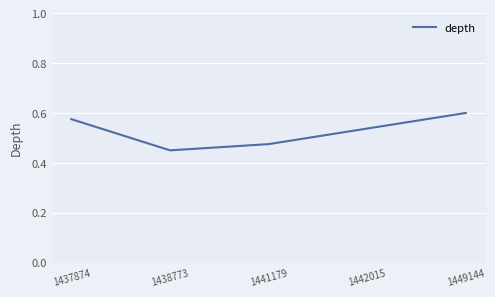

What is the sum of the values at 1449144 and 1438773?

1.1